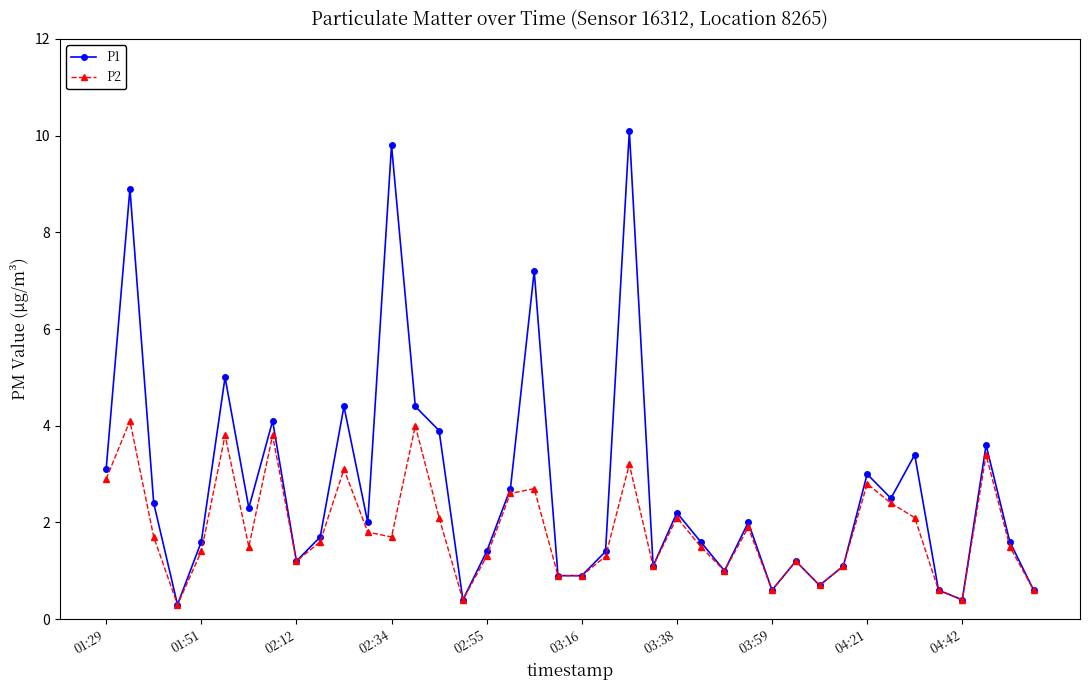

What is the greatest value displayed?

10.1